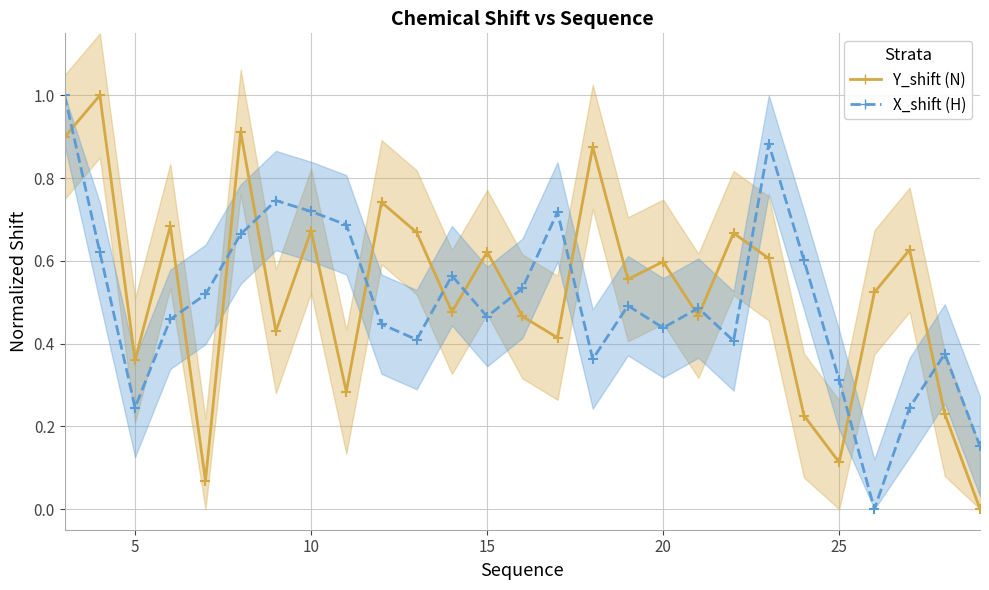

What is the sum of all Y_shift values?

14.2